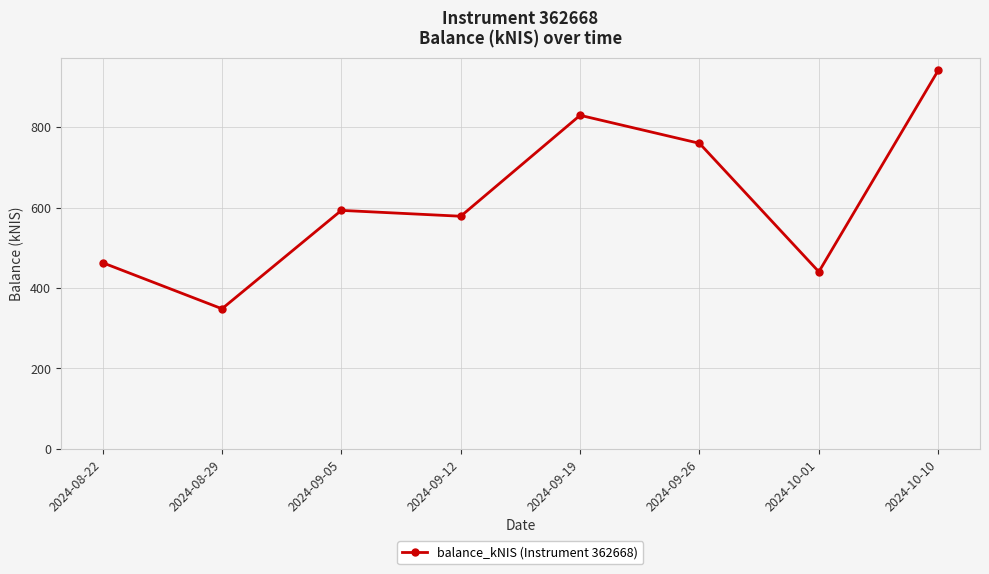

What is the label of the 4th point from the right?

2024-09-19